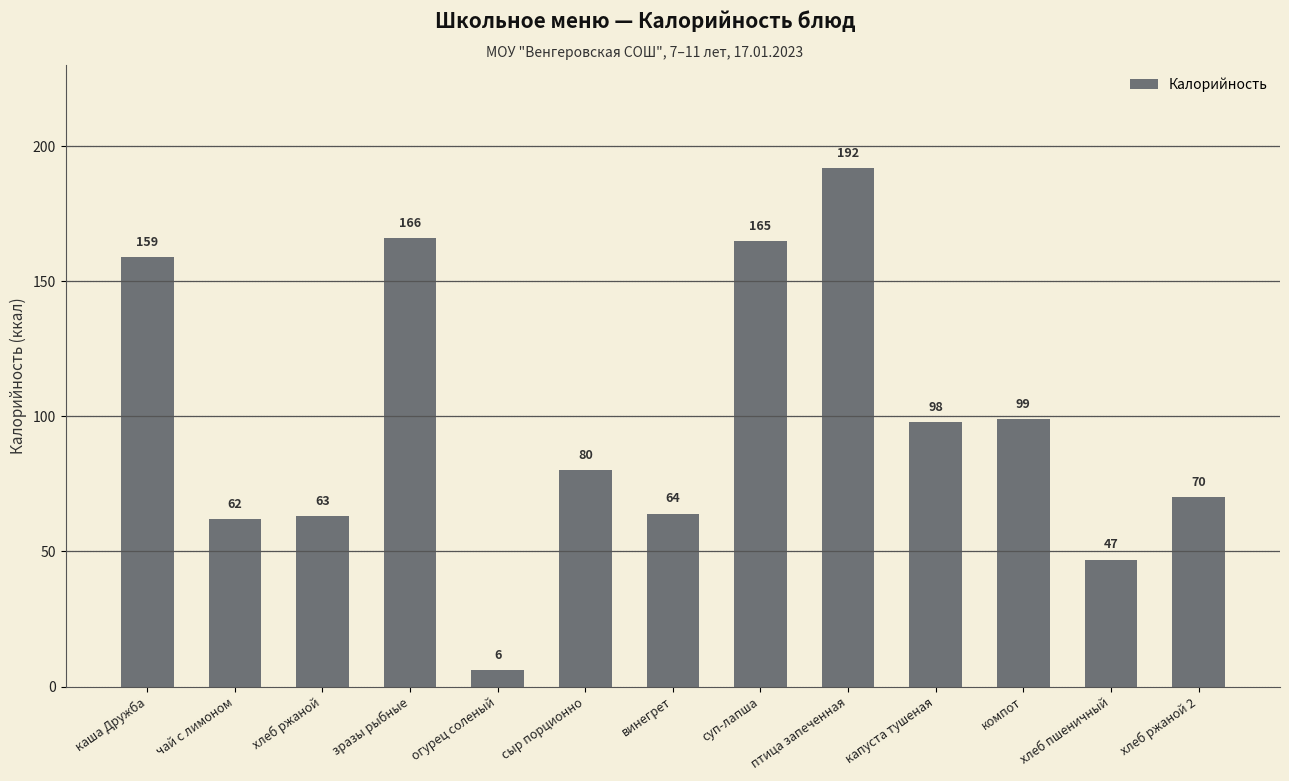

How many series are shown in this chart?

1